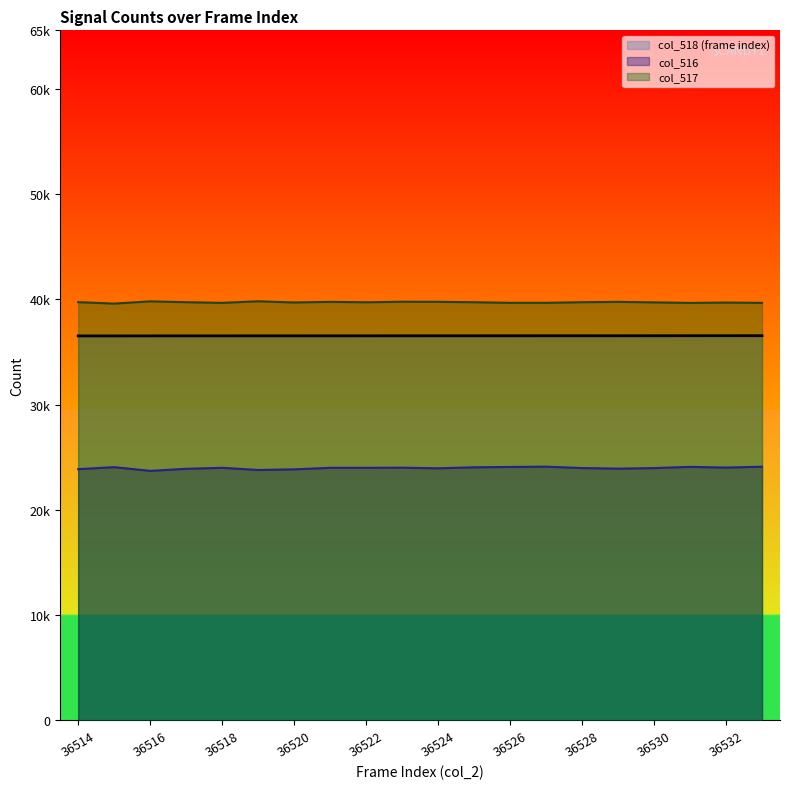

Which series has the largest total across all categories?

col_517